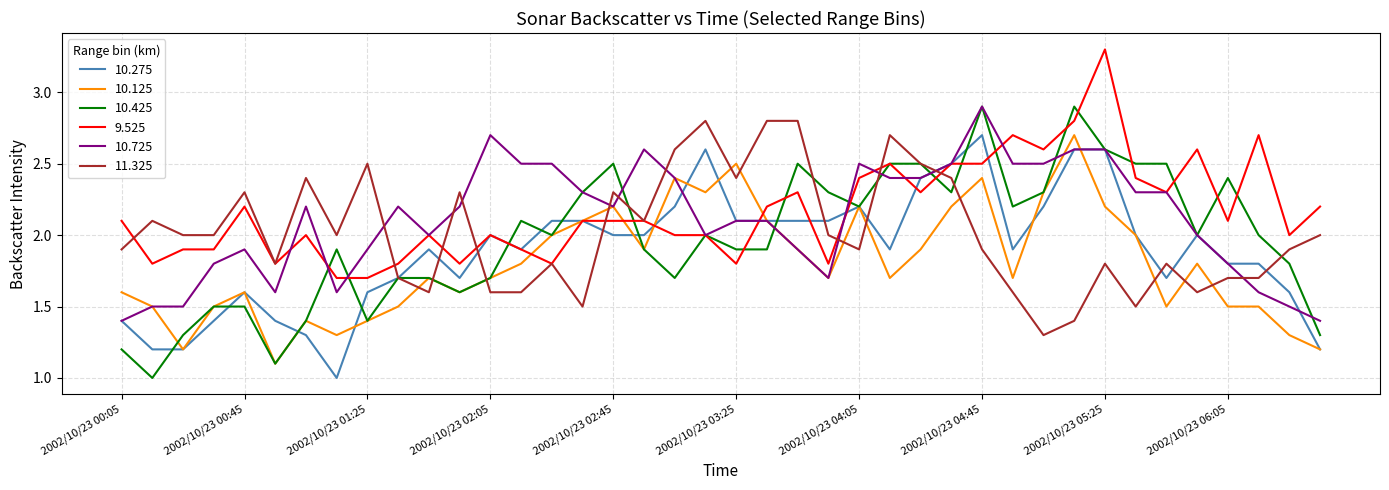

What is the greatest value displayed?

3.3